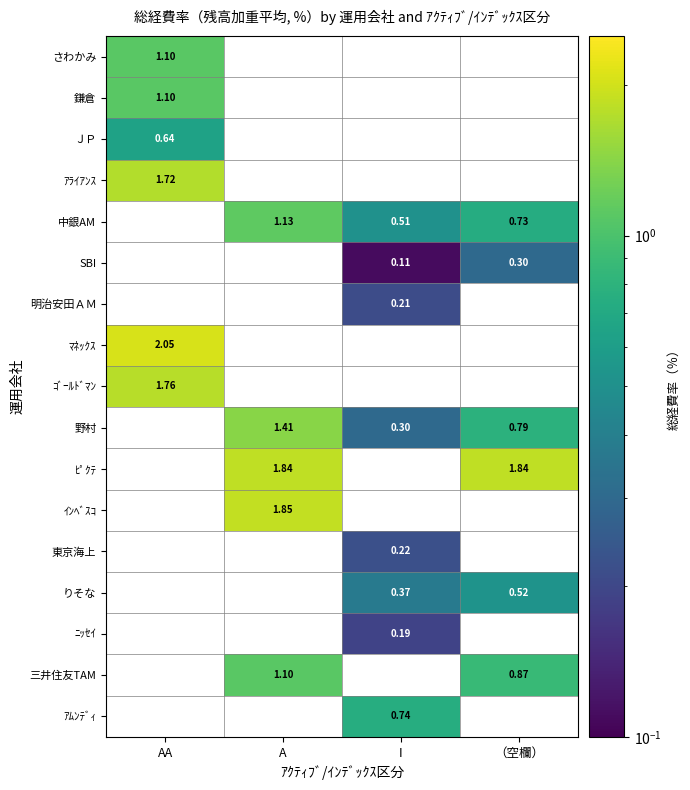

What is the maximum value for 鎌倉?

1.1